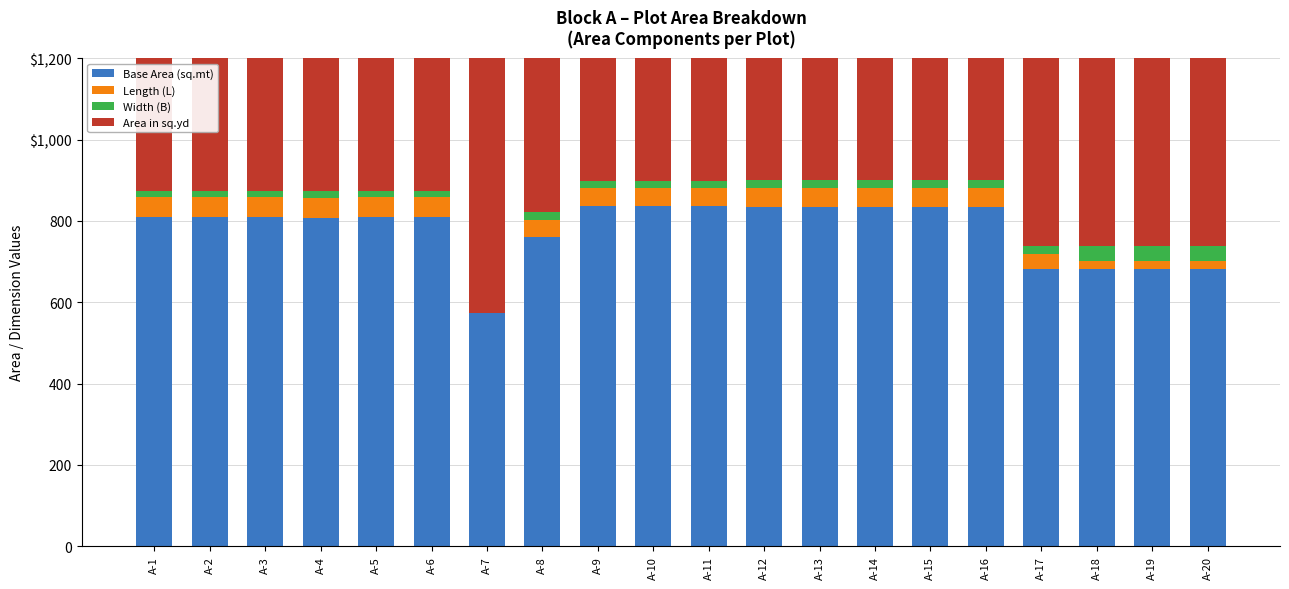

At which category is the sum across all series the highest?

A-9